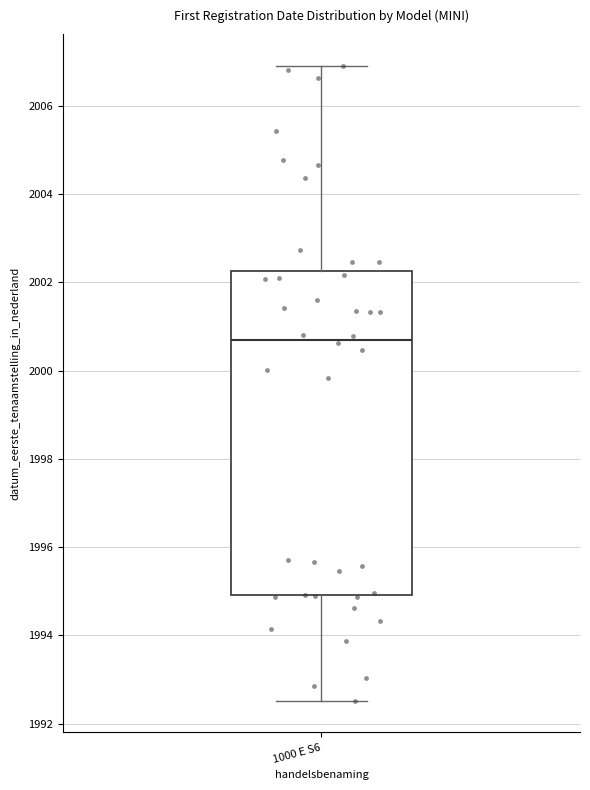

Transcribe this box plot: give where the median line is, the range the box spans, and where the two whiskers end, as read against the y-axis. The values are not printed on the chart, so give them approximately, as read against the axis.

median 2000.6, box 1995.0 to 2002.2, whiskers 1992.6 to 2007.0